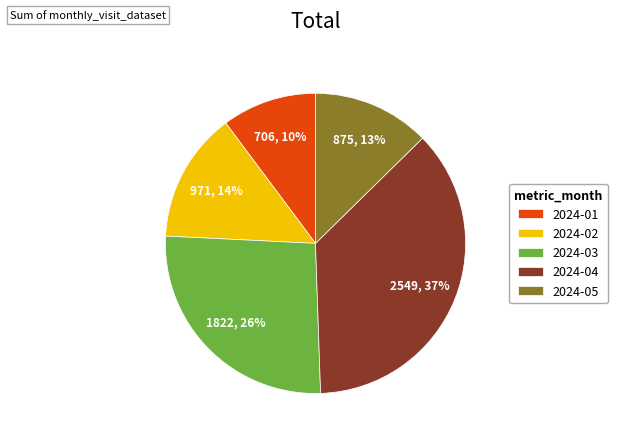

Which slice is the largest?

2024-04